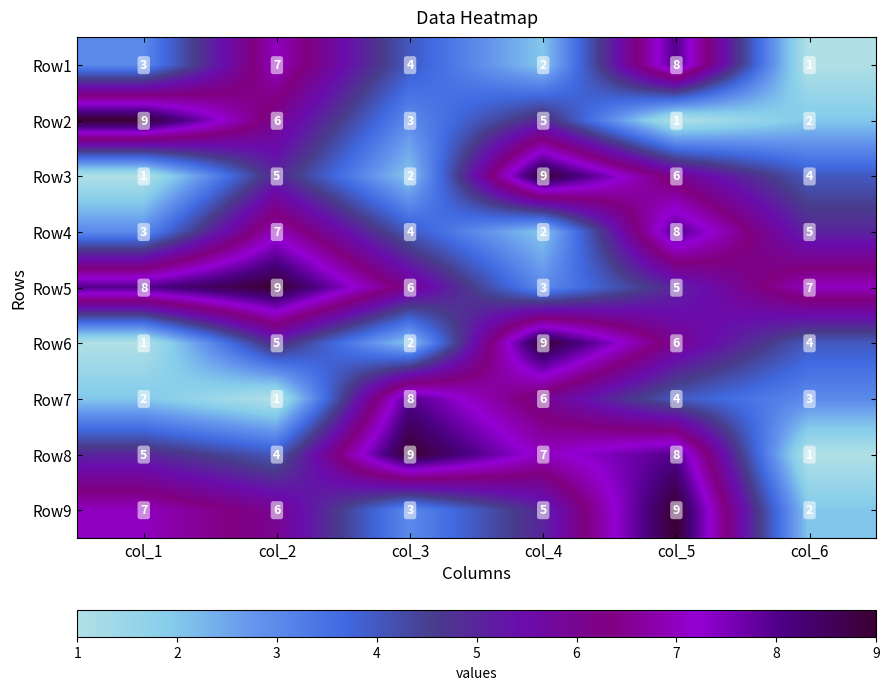

What is the maximum value shown in the chart?

9